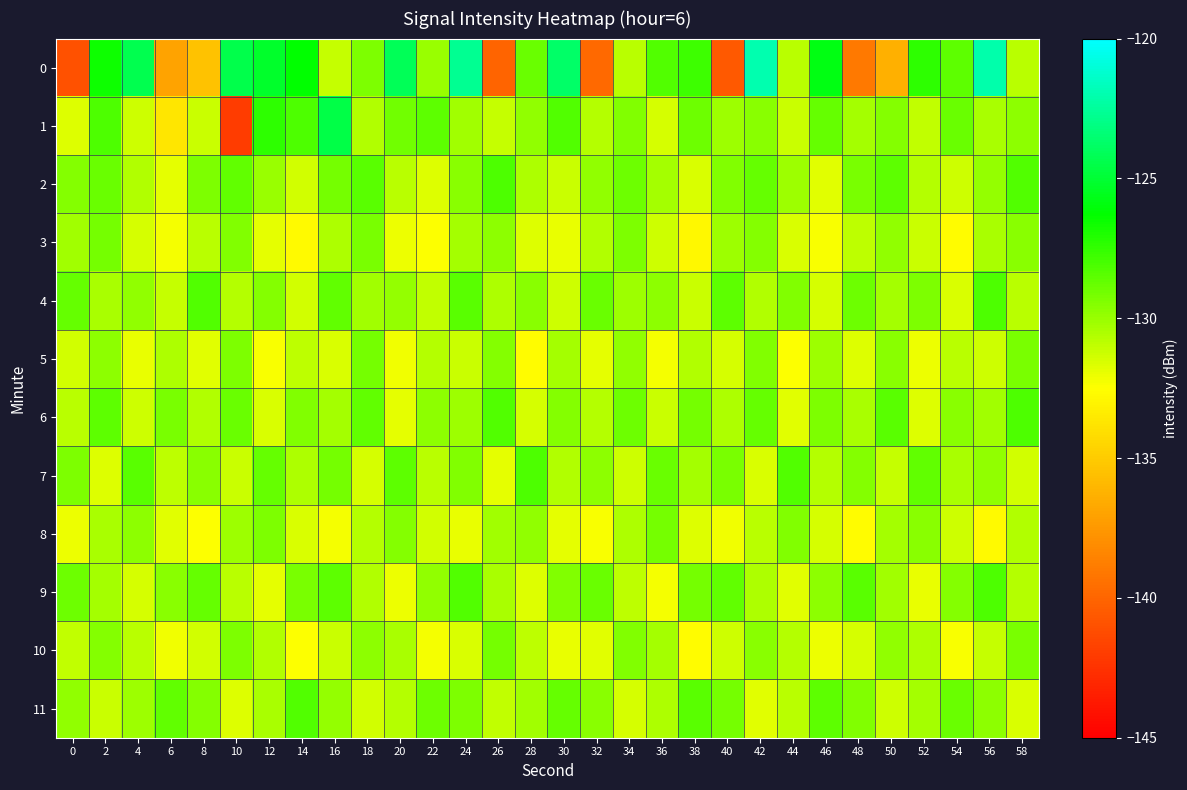

What is the difference between the highest and lowest values at 4?

7.7